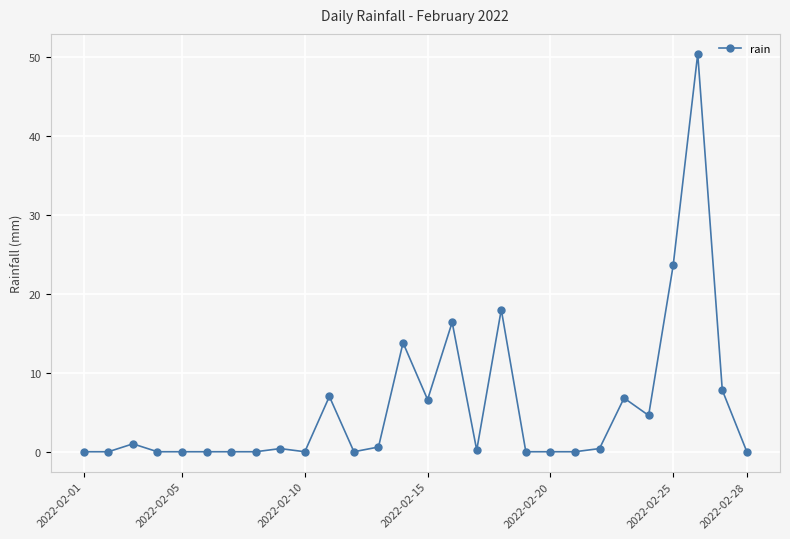

What is the sum of all values?

157.6